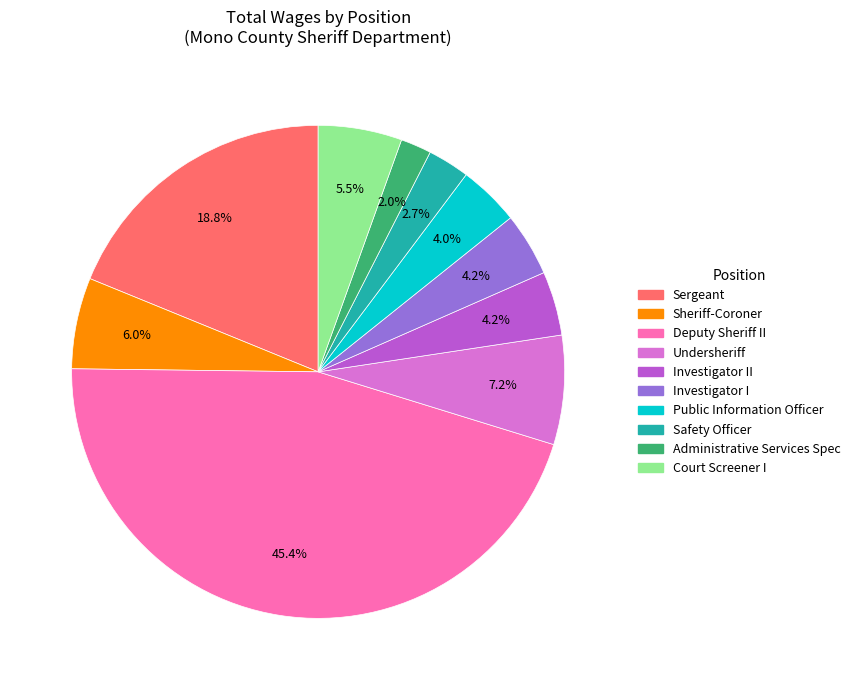

Does any single category account for the majority?

No